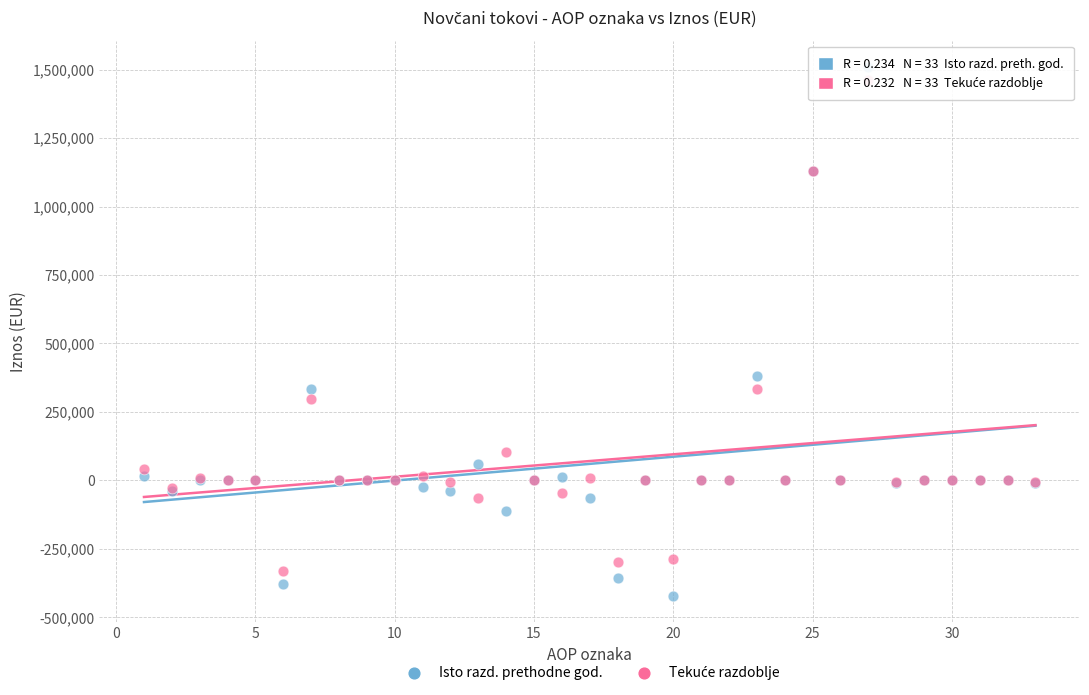

Across all series, what Y value is closest to 544047?

381451